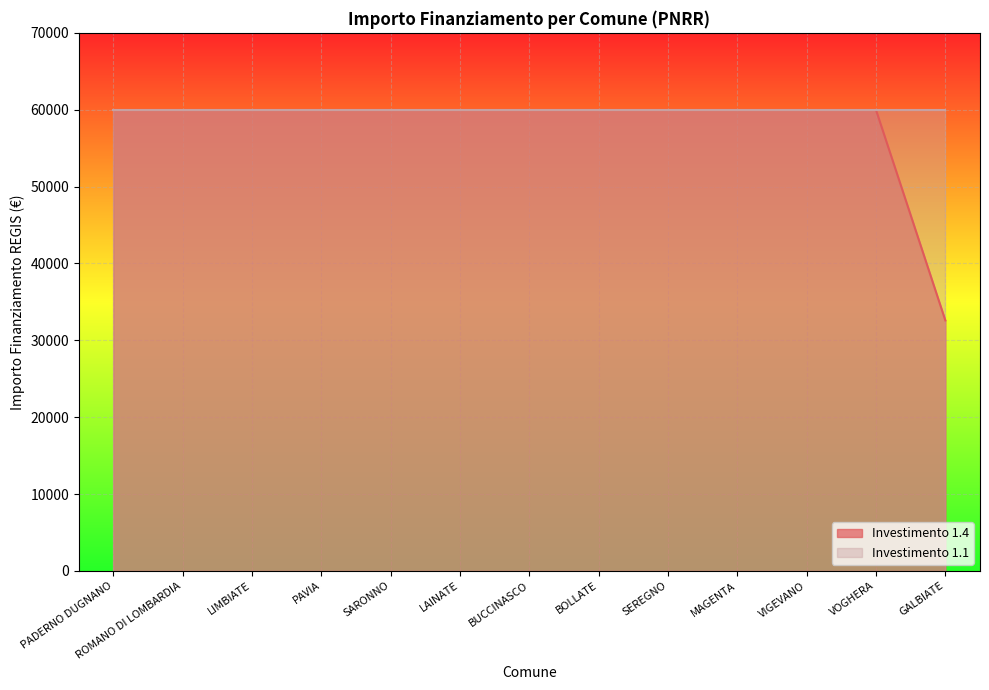

Where is the data nearest to the value 46277?

GALBIATE